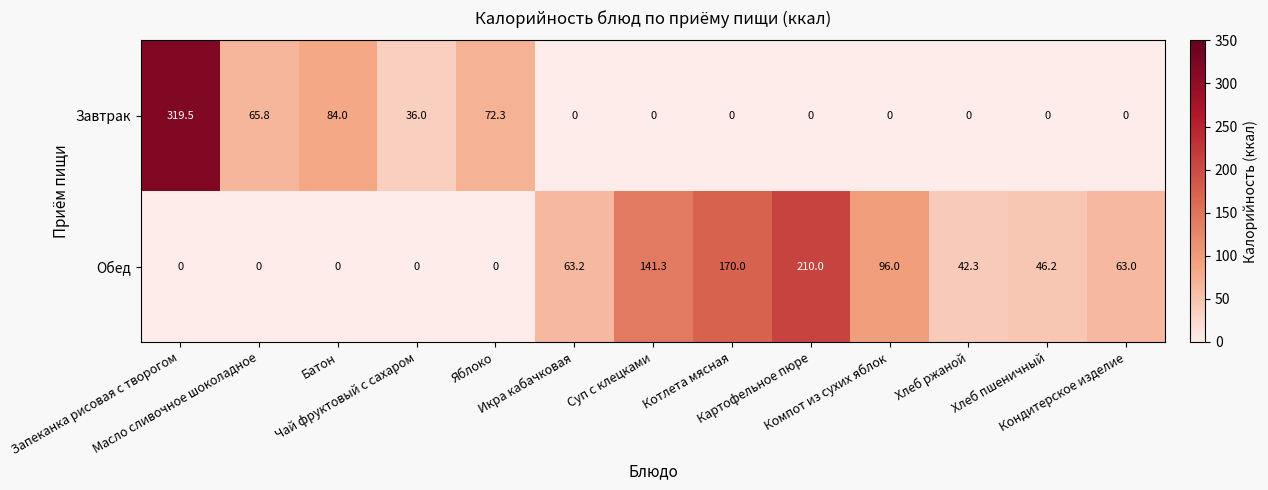

Which label corresponds to the largest value in the chart?

Запеканка рисовая с творогом